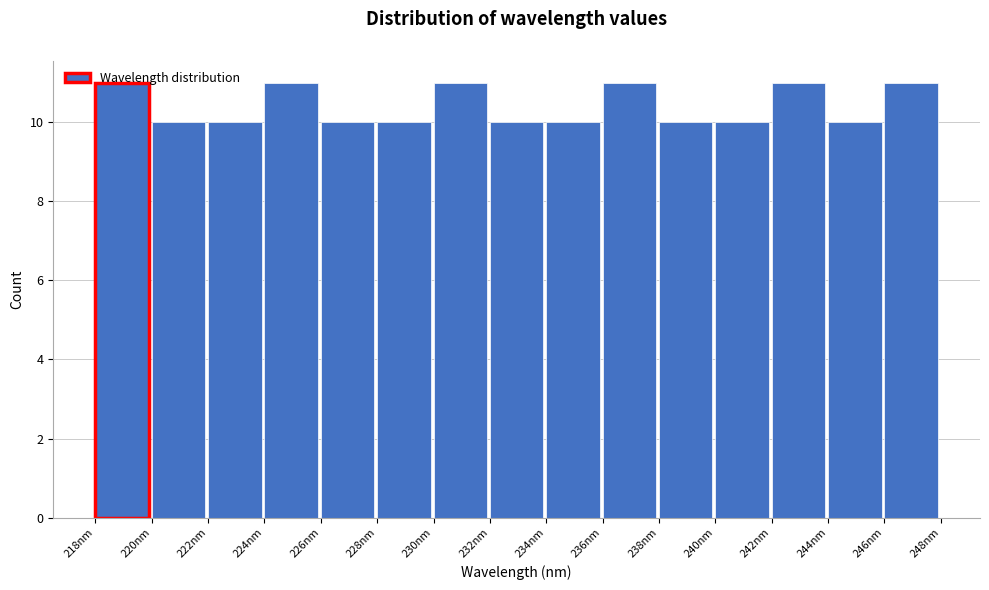

Is it true that the value at 226nm is 10?

True